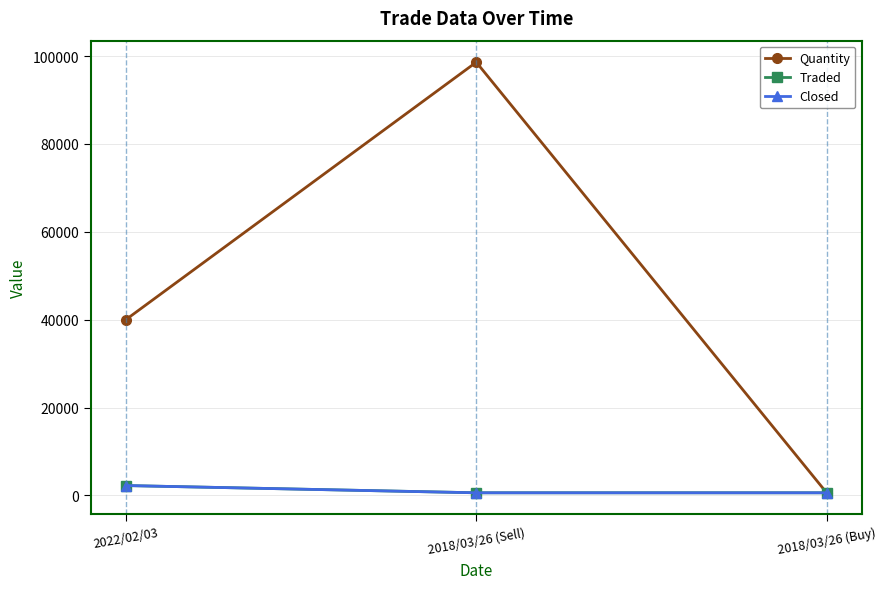

How many Quantity values are between 600 and 98600?

3